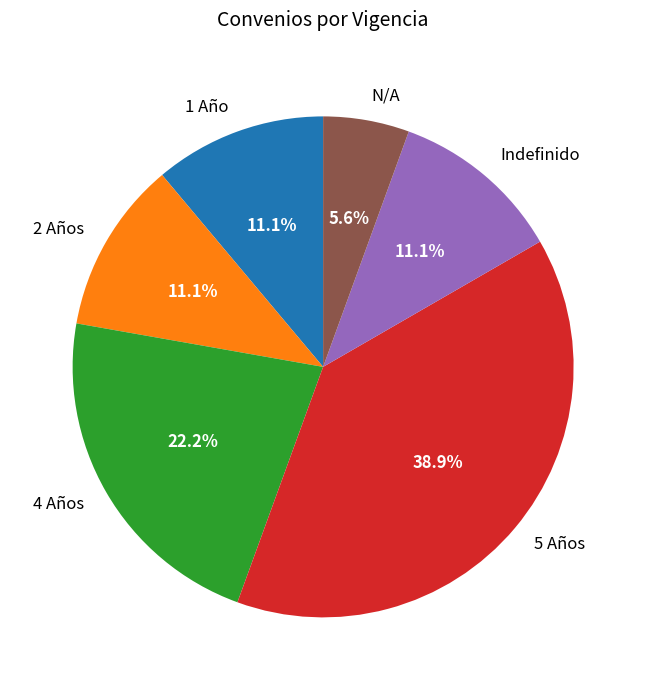

What percentage is NOT represented by 5 Años?

61.1%